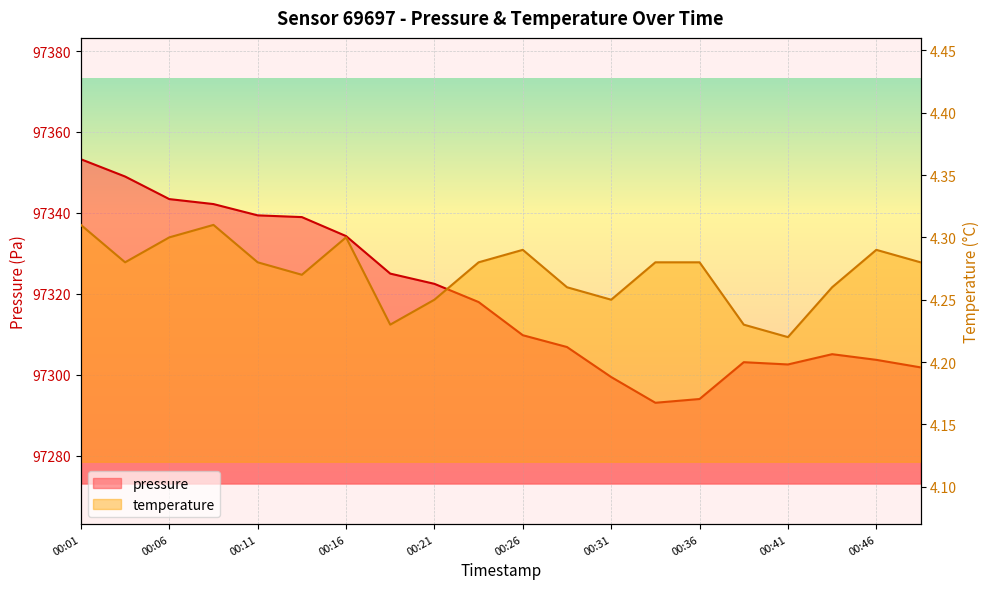

How many series are shown in this chart?

2